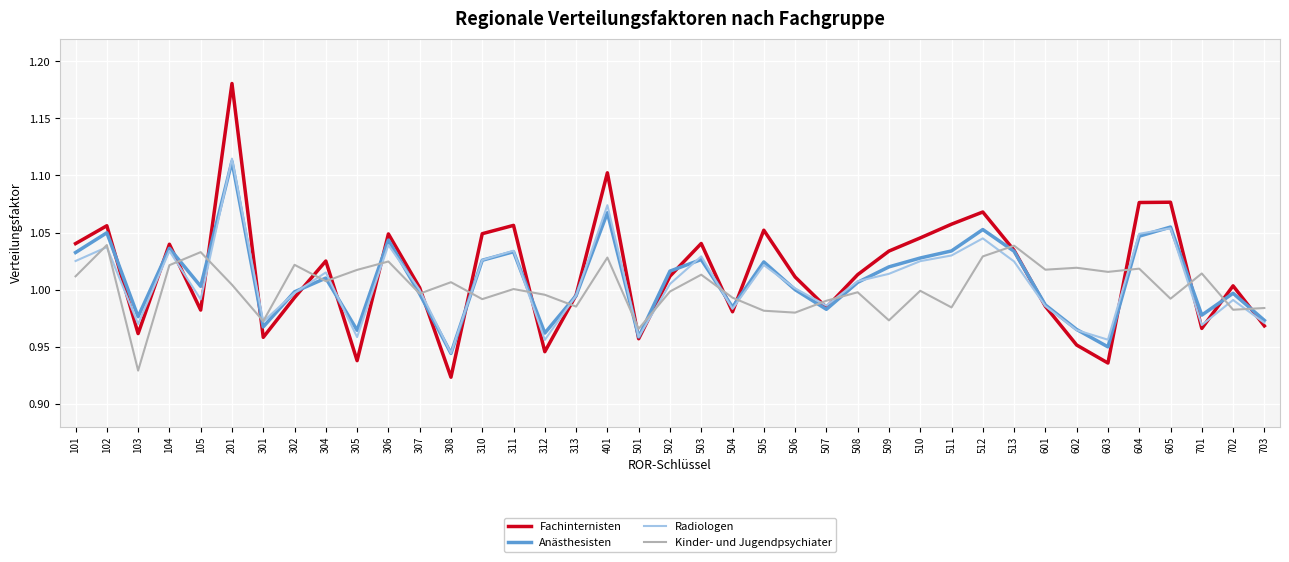

Which series ends up on top after the final intersection of Kinder- und Jugendpsychiater and Fachinternisten?

Kinder- und Jugendpsychiater